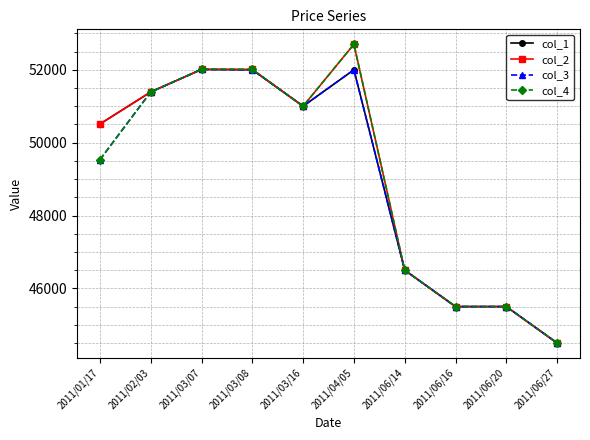

What value does the col_4 series have at 2011/03/16, to the nearest 50?

51000